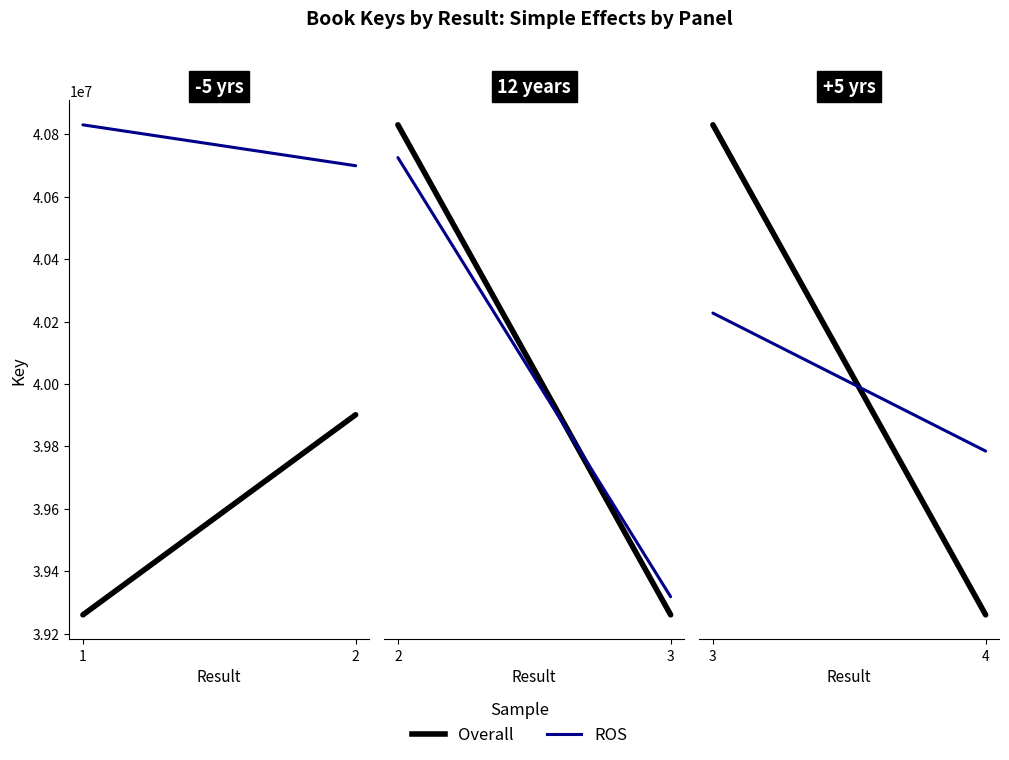

Is the value of ROS at 4 greater than the value of Overall at 4?

Yes